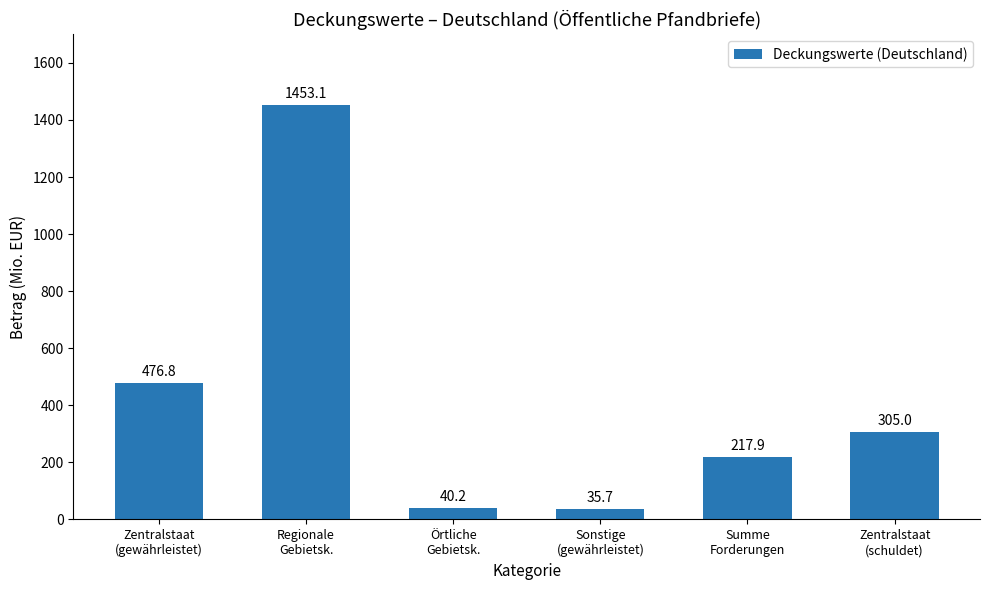

What is the change in value from Regionale
Gebietsk. to Örtliche
Gebietsk.?

-1412.9